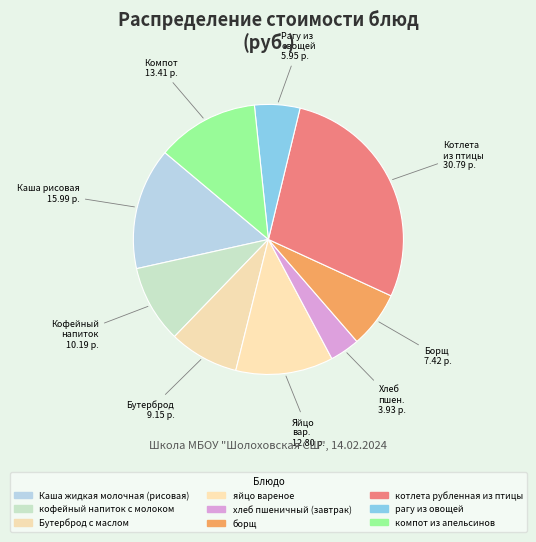

Which slice is the largest?

котлета рубленная из птицы